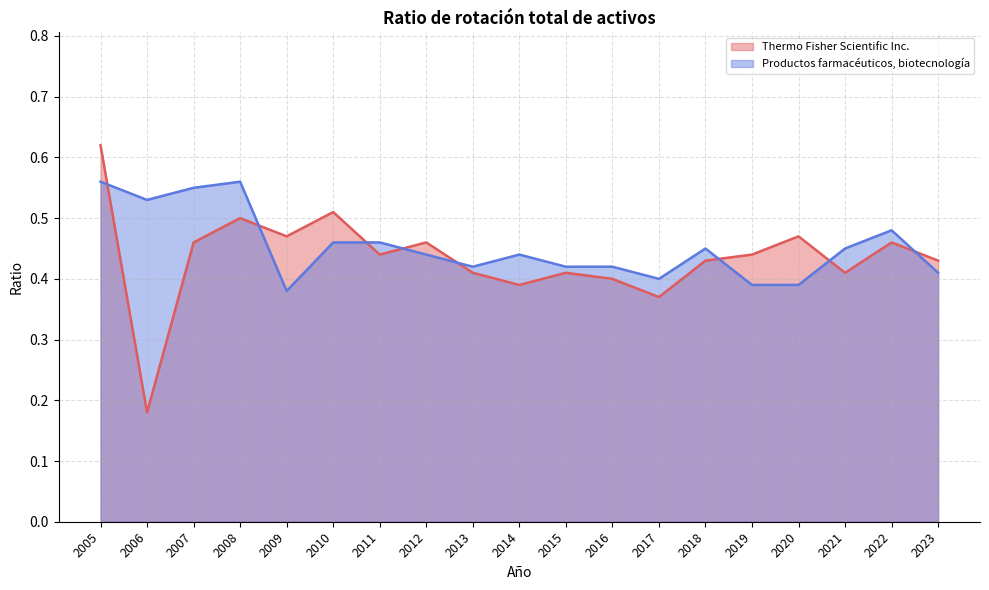

Reading left to right, list all the values displayed in this chart.

Thermo Fisher Scientific Inc.: 2005=0.6	2006=0.2	2007=0.5	2008=0.5	2009=0.5	2010=0.5	2011=0.4	2012=0.5	2013=0.4	2014=0.4	2015=0.4	2016=0.4	2017=0.4	2018=0.4	2019=0.4	2020=0.5	2021=0.4	2022=0.5	2023=0.4
Productos farmacéuticos, biotecnología: 2005=0.6	2006=0.5	2007=0.6	2008=0.6	2009=0.4	2010=0.5	2011=0.5	2012=0.4	2013=0.4	2014=0.4	2015=0.4	2016=0.4	2017=0.4	2018=0.5	2019=0.4	2020=0.4	2021=0.5	2022=0.5	2023=0.4